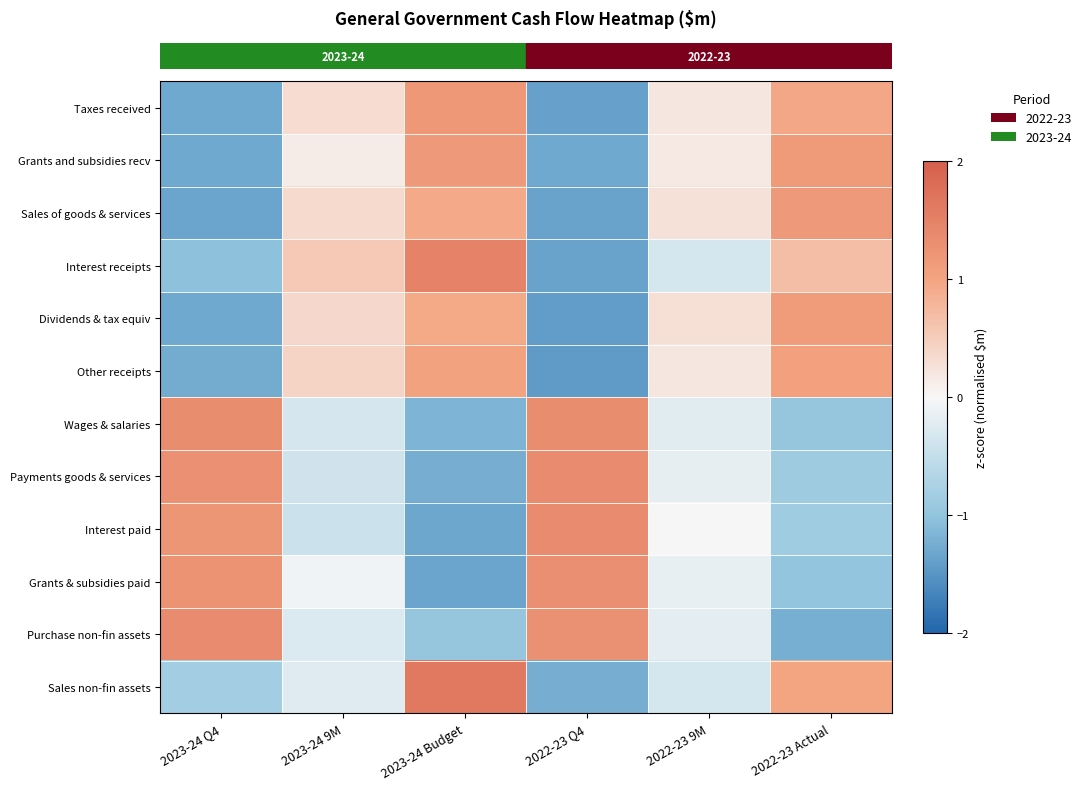

At which category is the sum across all series the highest?

2023-24 Budget